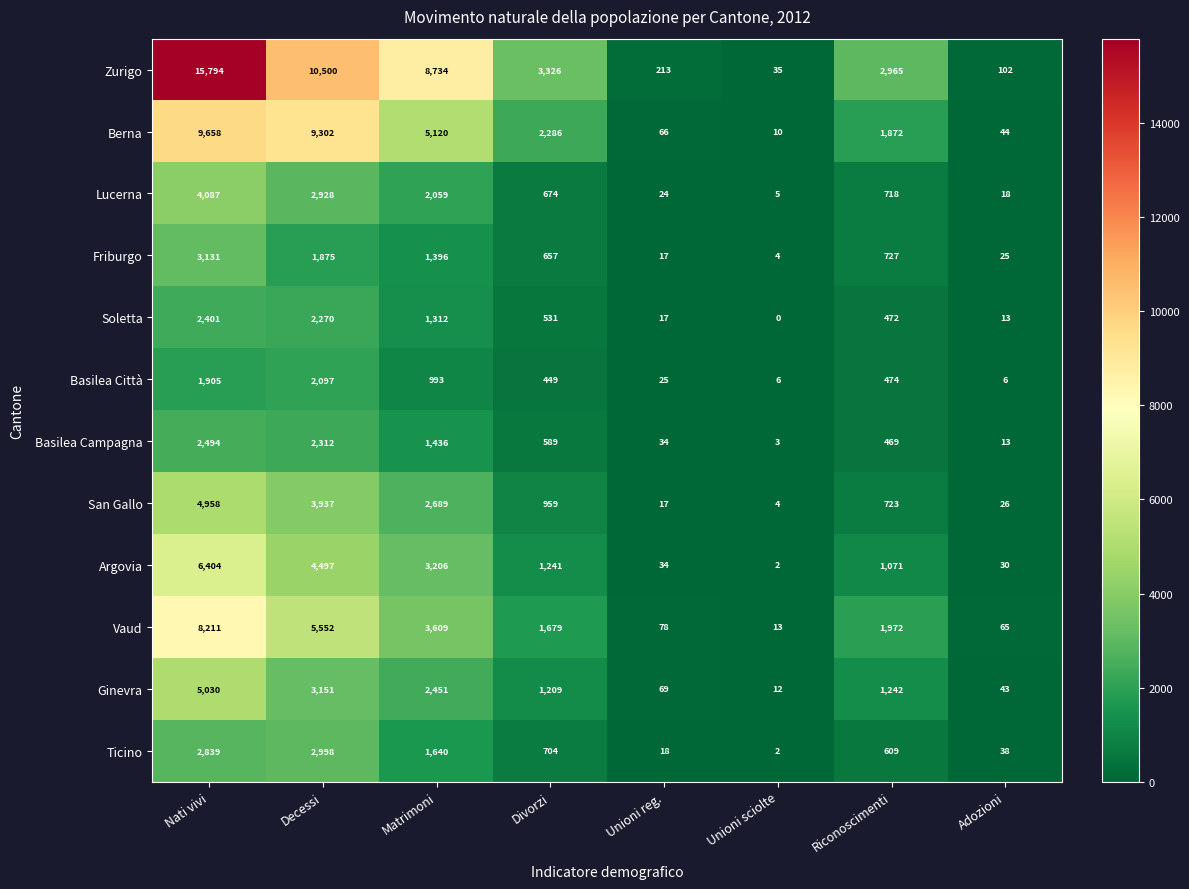

List the series in order of their peak value, lowest first.

Basilea Città, Soletta, Basilea Campagna, Ticino, Friburgo, Lucerna, San Gallo, Ginevra, Argovia, Vaud, Berna, Zurigo